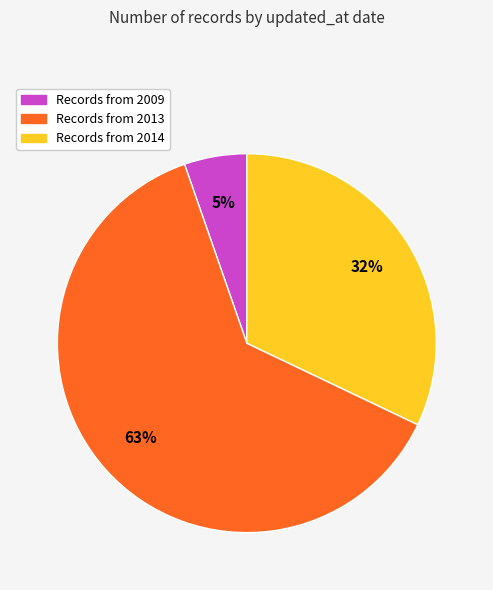

To the nearest percent, what is the average slice percentage?

33%